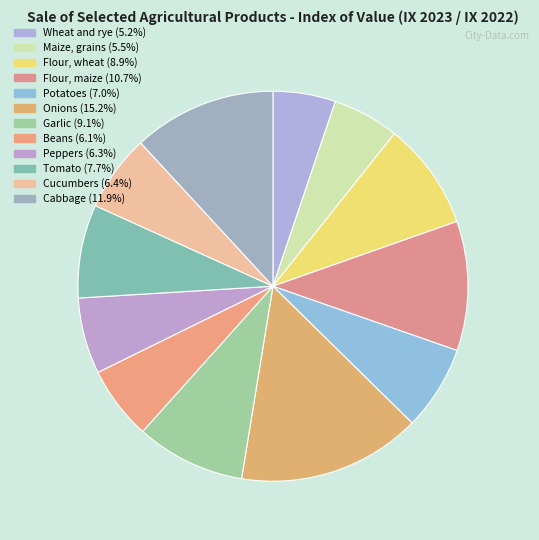

Is it true that Flour, maize is 11% of the pie?

True